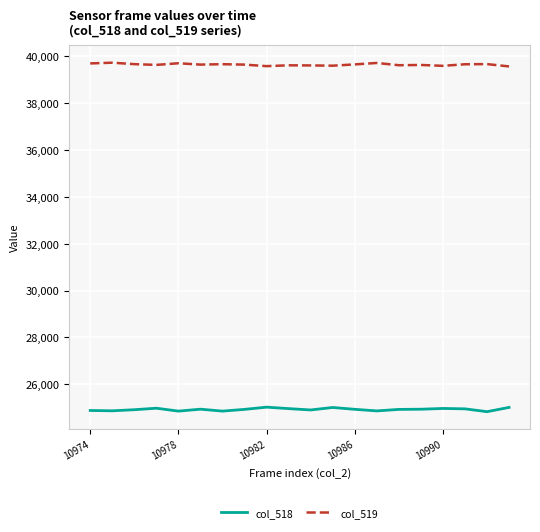

True or false: col_518 and col_519 cross at least once.

False